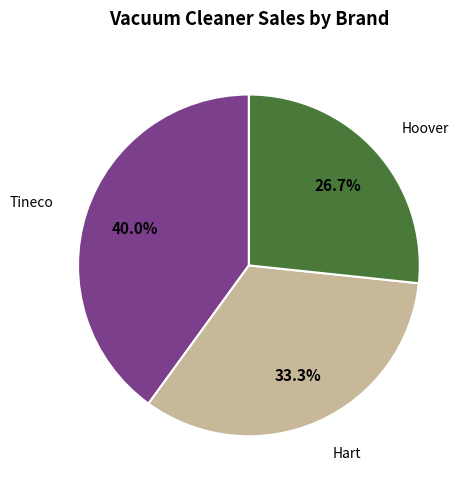

To the nearest percent, what is the difference between the Hart and Tineco slice percentages?

7%